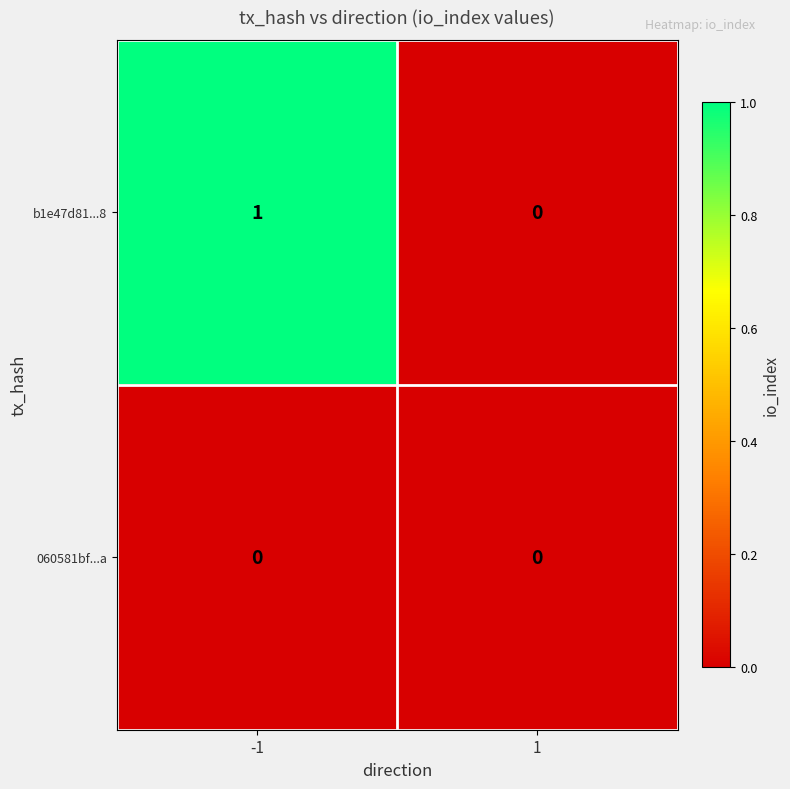

List the series in order of their overall mean, lowest first.

060581bf...a, b1e47d81...8